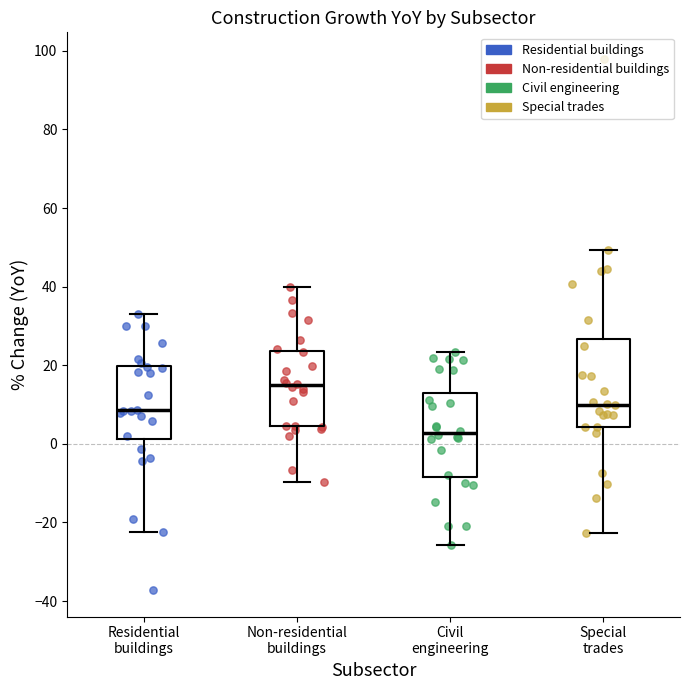

Which box's median line is the highest?

Non-residential buildings